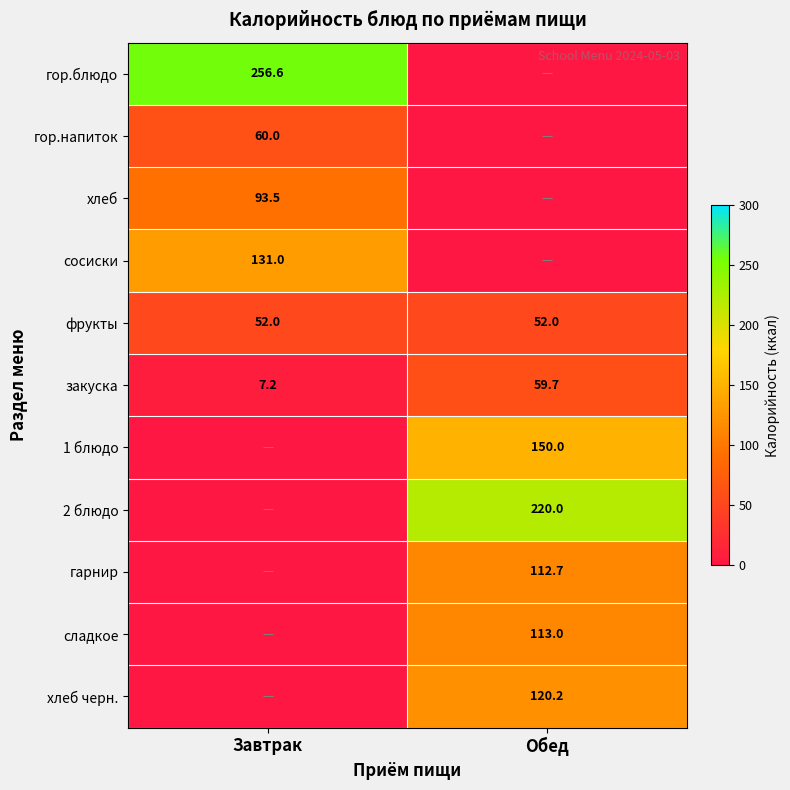

The хлеб черн. series shows 55.8 at Обед. True or false?

False